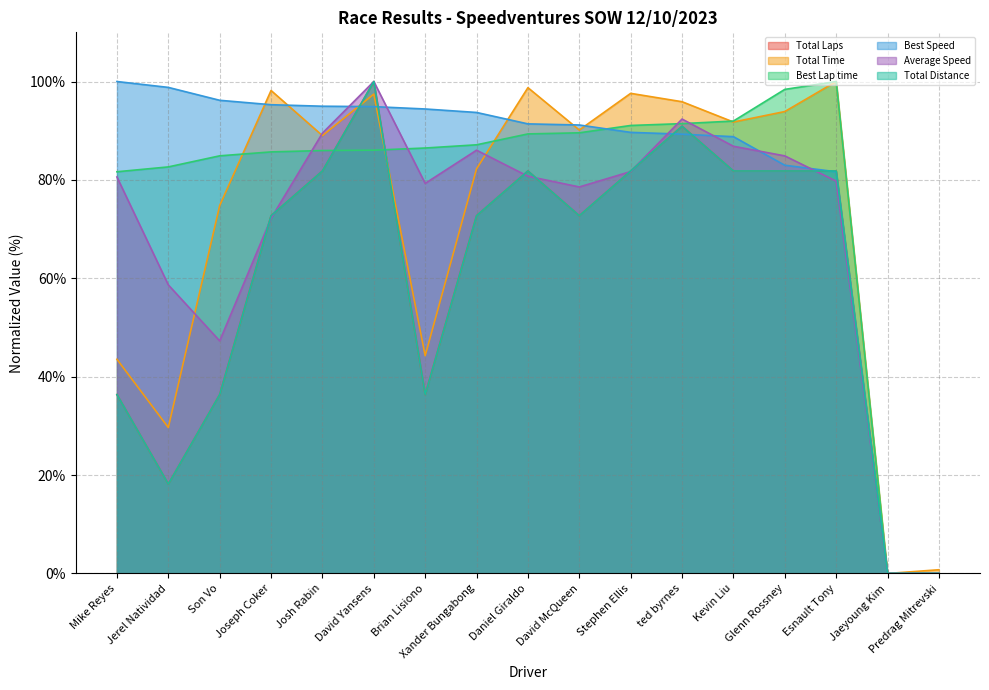

At Glenn Rossney, list the series in order from largest to smallest.

Best Lap time, Total Time, Average Speed, Best Speed, Total Laps, Total Distance